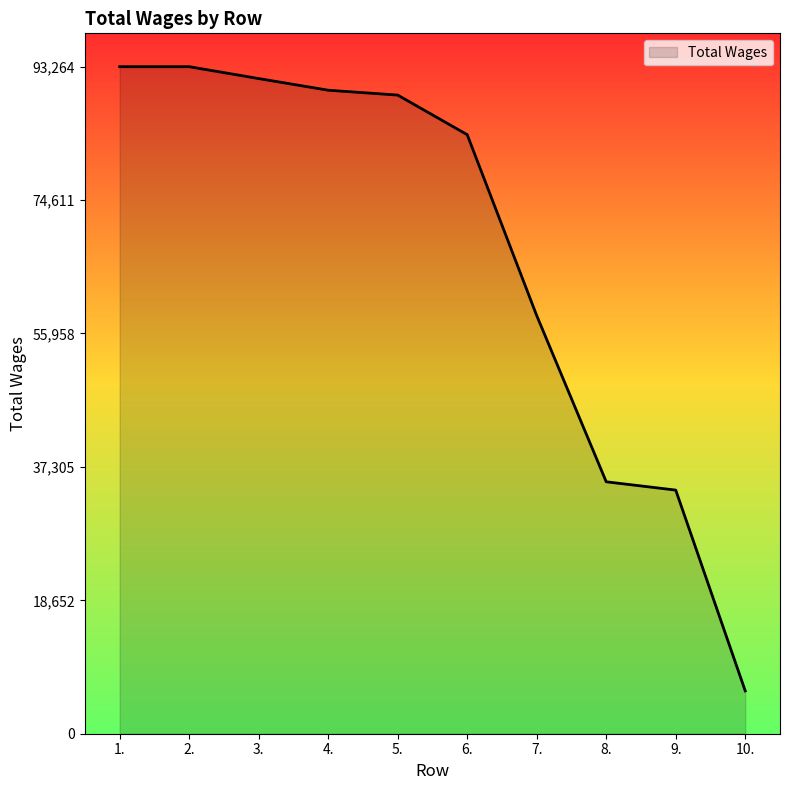

Is it true that the value at 8. is 21932?

False